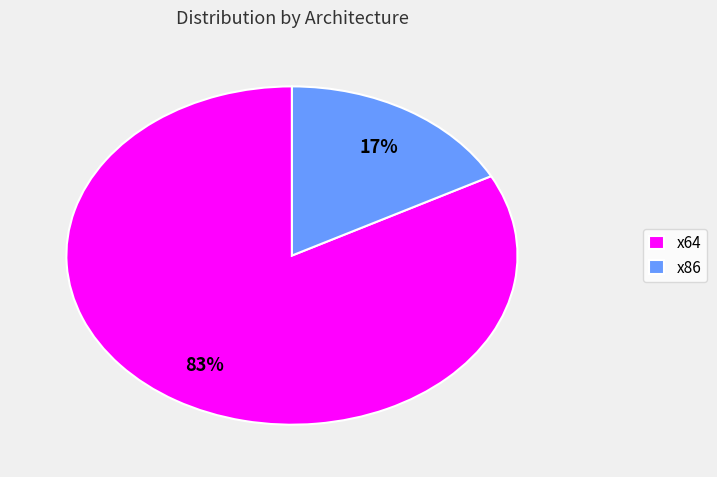

Do x86 and x64 together represent more than half of the pie?

Yes